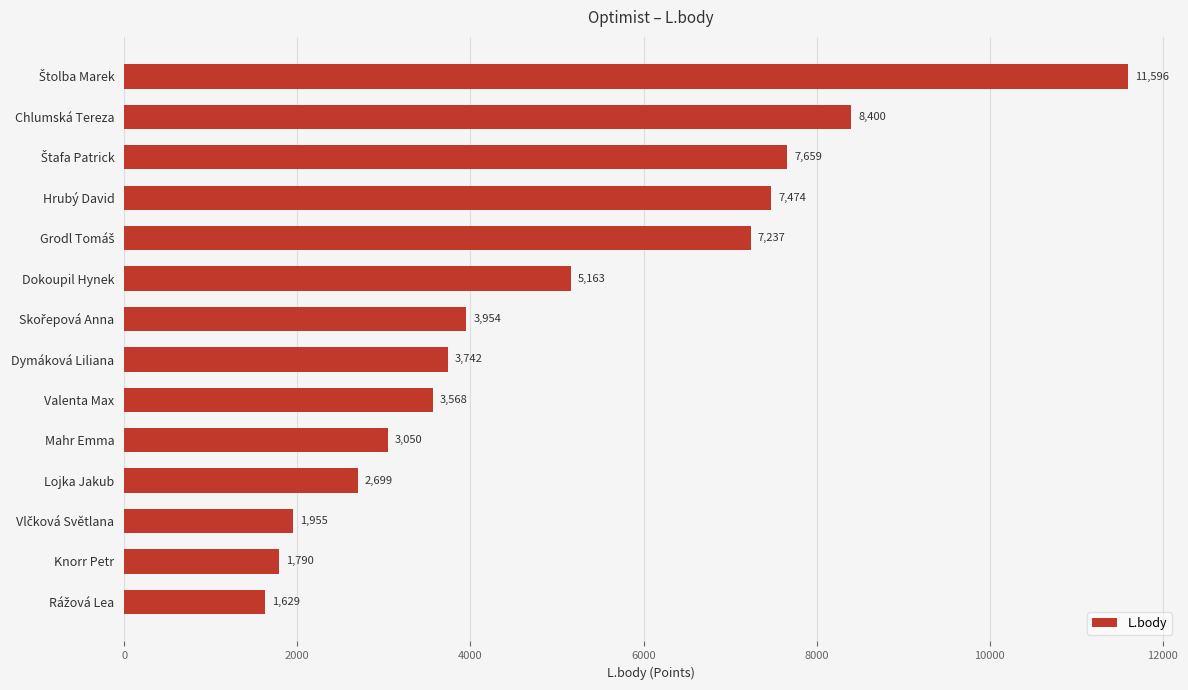

What is the maximum value shown in the chart?

11596